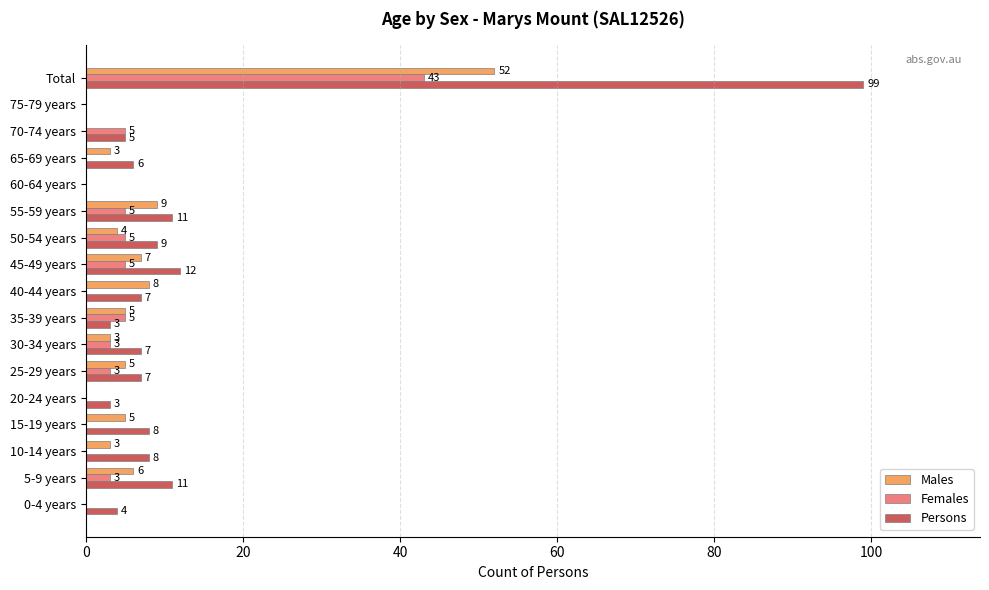

What is the sum of the Females values at 55-59 years and 75-79 years?

5